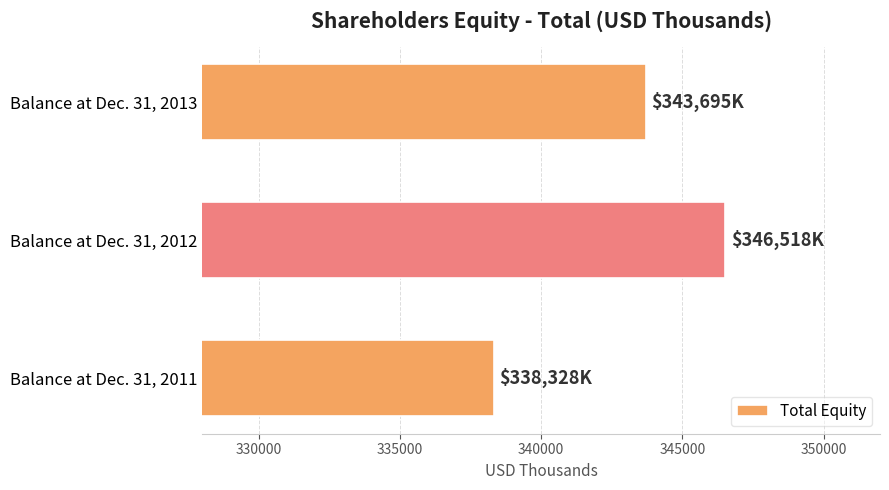

The value at Balance at Dec. 31, 2011 is 338328. True or false?

True